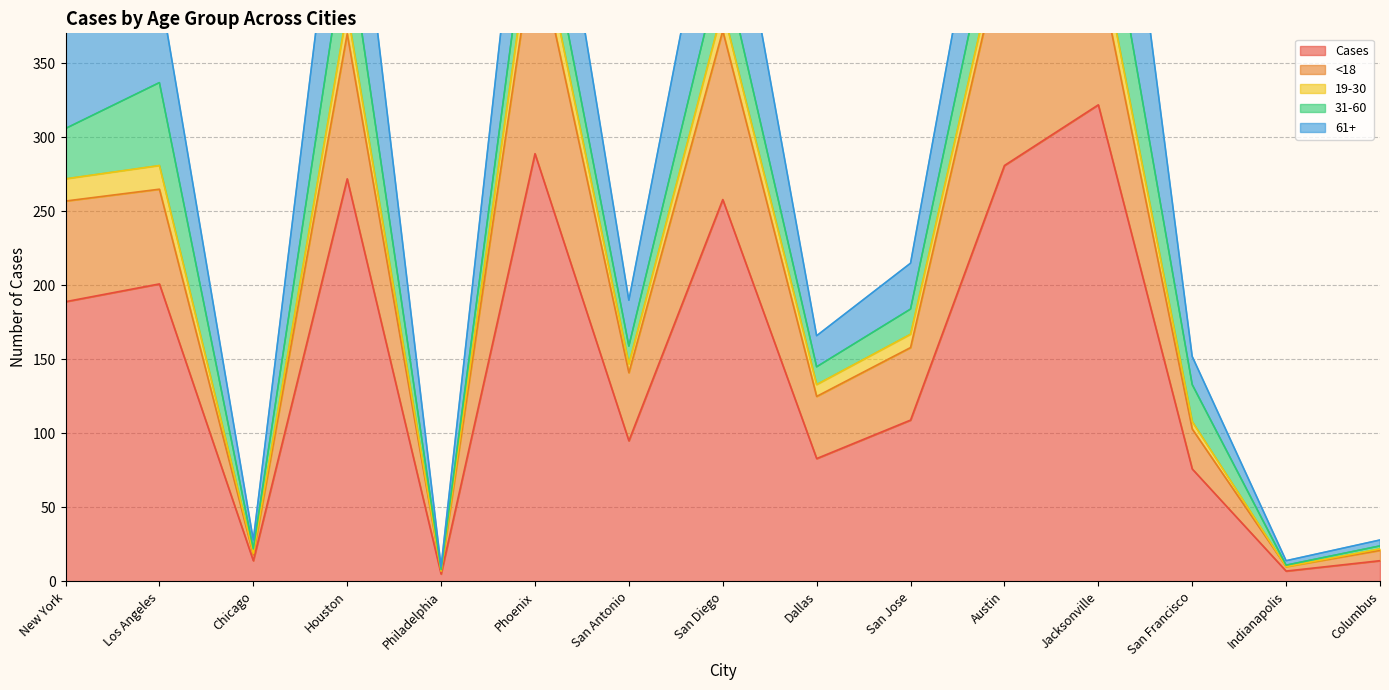

Which has a higher value, Chicago or Phoenix?

Phoenix